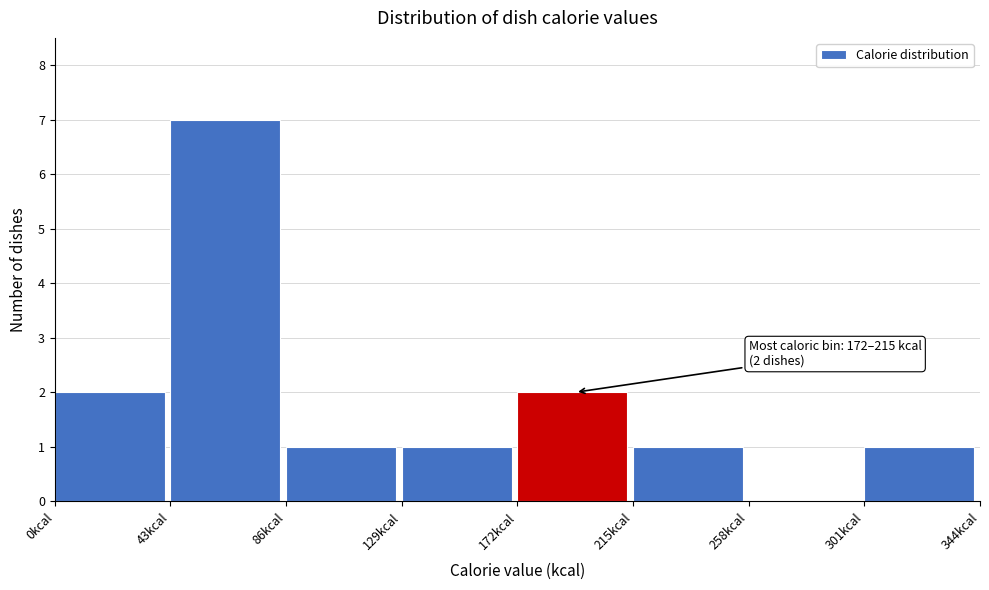

Which range on the x-axis has the tallest bar?

43 to 86